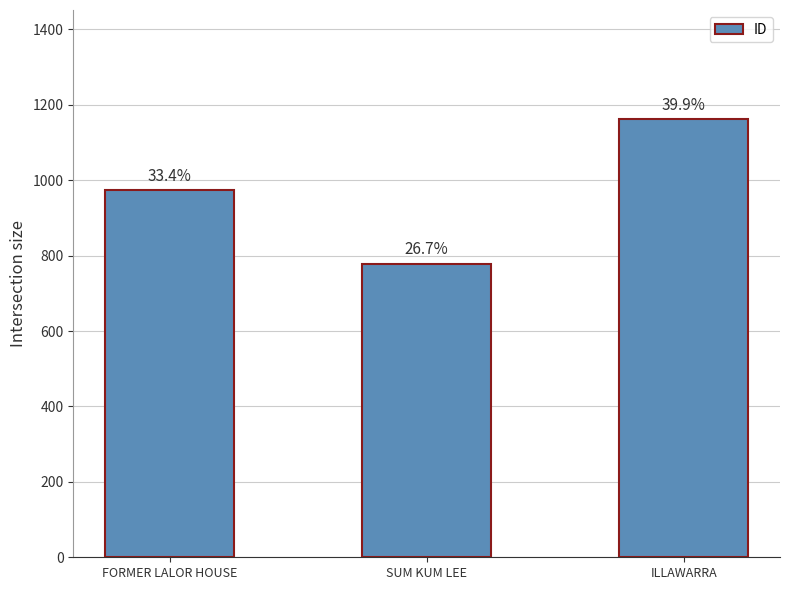

What is the change in value from SUM KUM LEE to ILLAWARRA?

+382